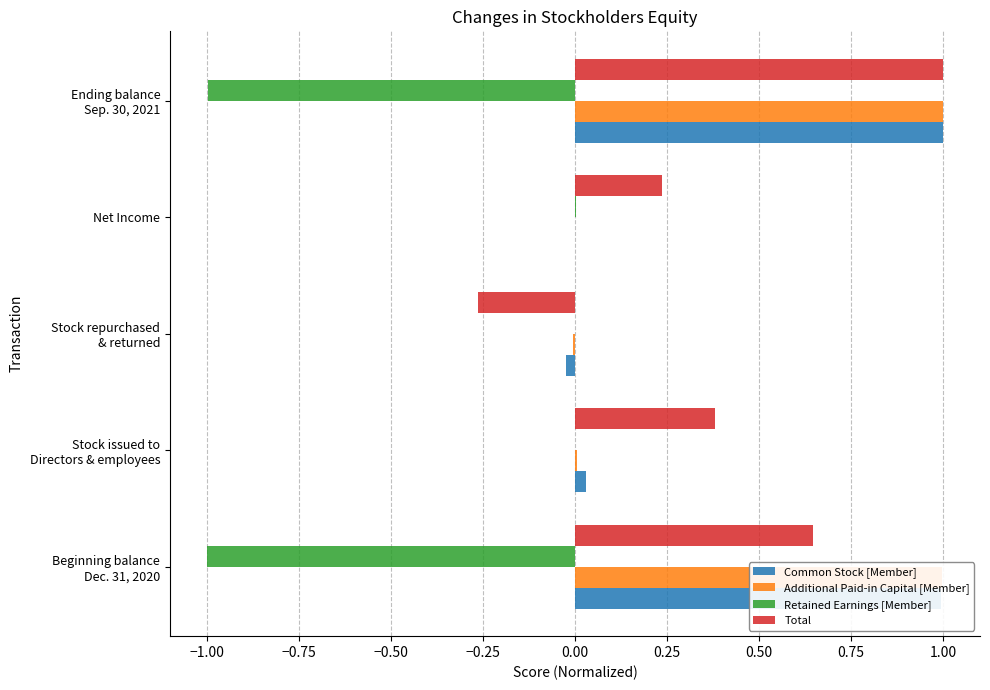

What is the sum of all Additional Paid-in Capital [Member] values?

2.0